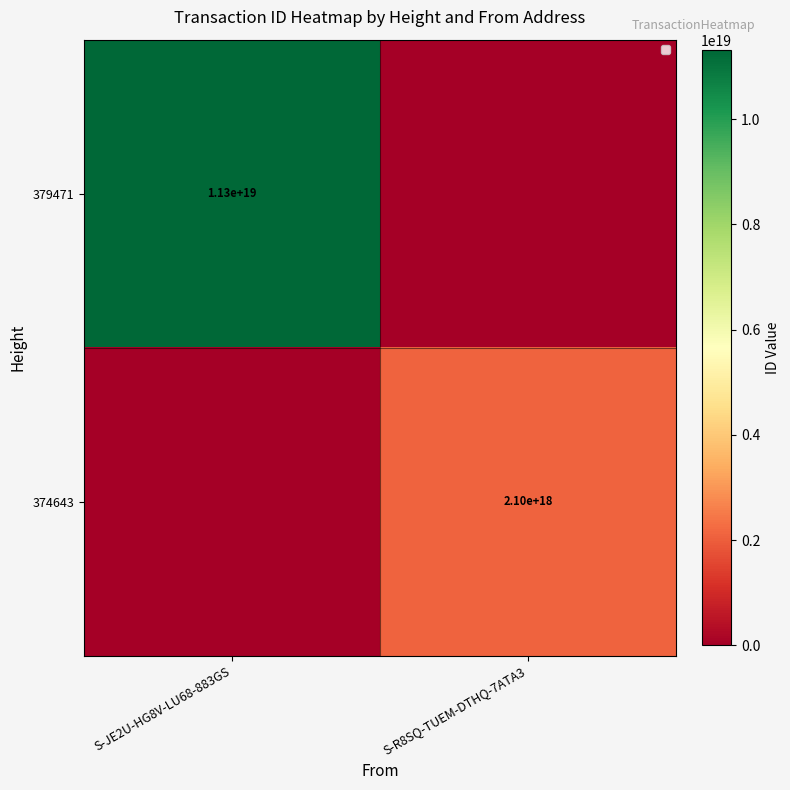

True or false: 379471 has a value of 11300000000000000000 at S-JE2U-HG8V-LU68-883GS.

True